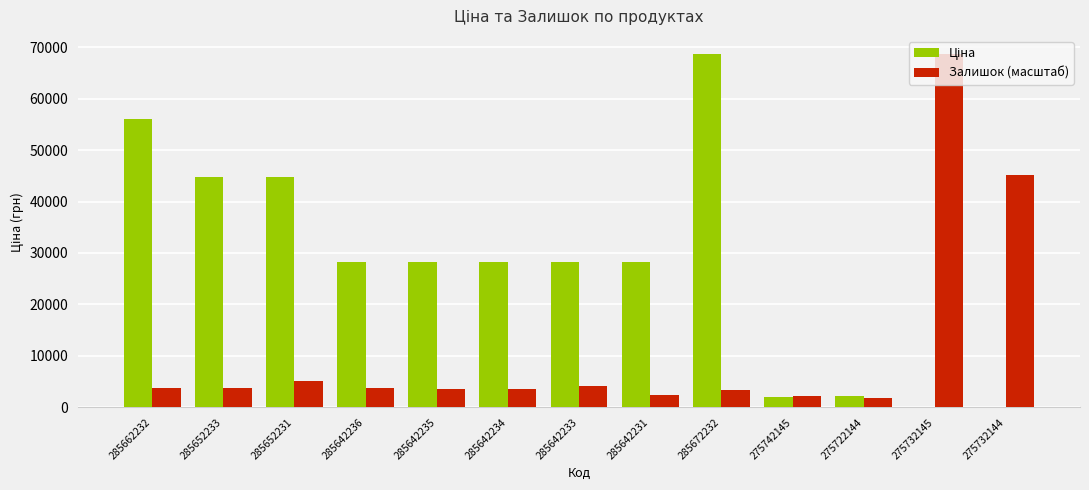

At which label is Залишок (масштаб) closest to 35242?

275732144